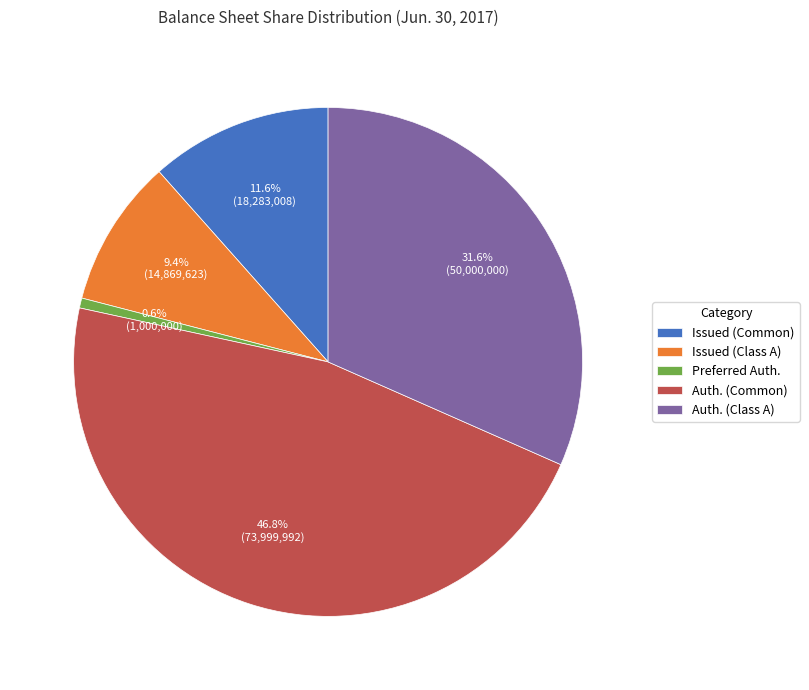

Which has a higher value, Auth. (Common) or Issued (Class A)?

Auth. (Common)